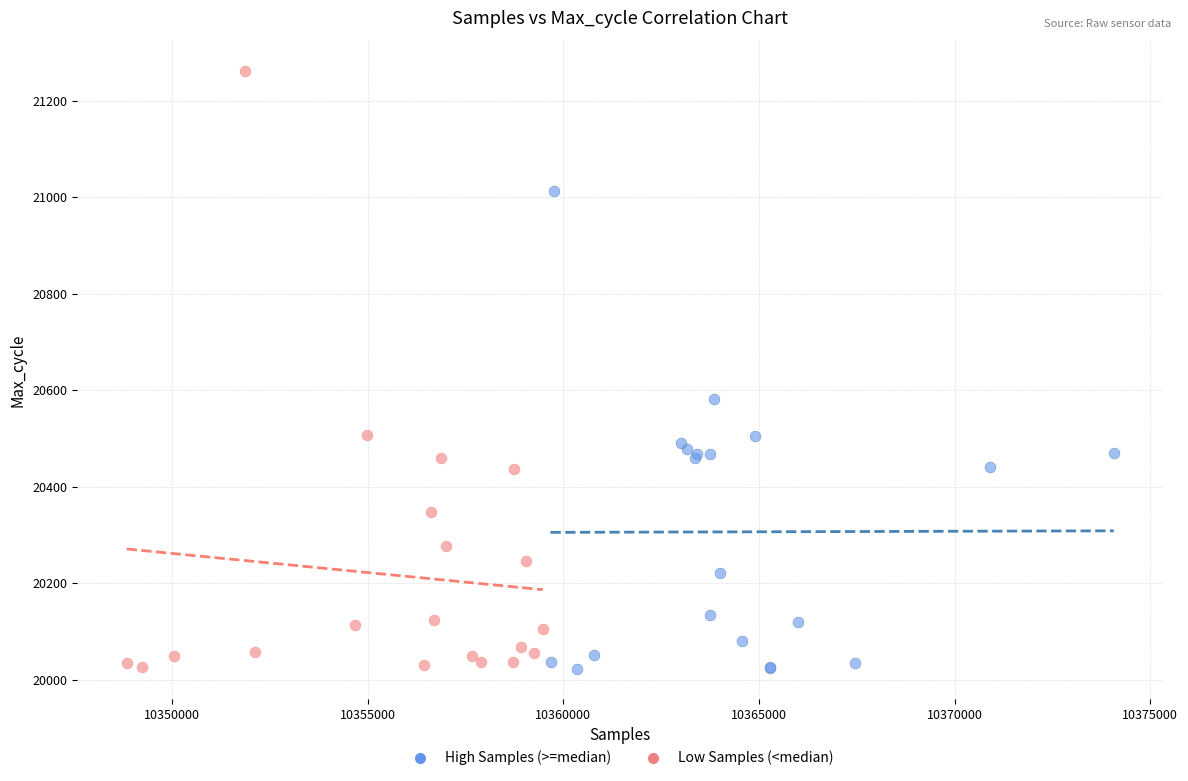

Which series has the largest Y range (max minus min)?

Low Samples (<median)